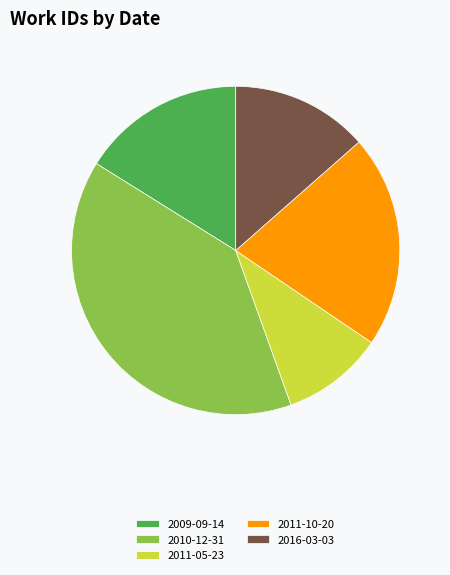

Combined, do 2010-12-31 and 2016-03-03 account for over 50%?

Yes